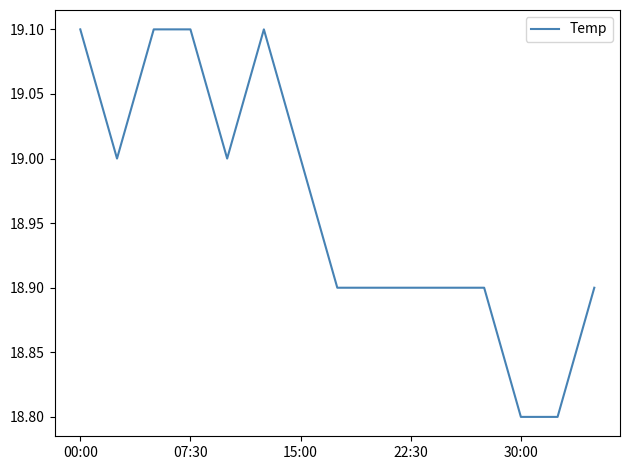

What is the smallest value displayed?

18.8